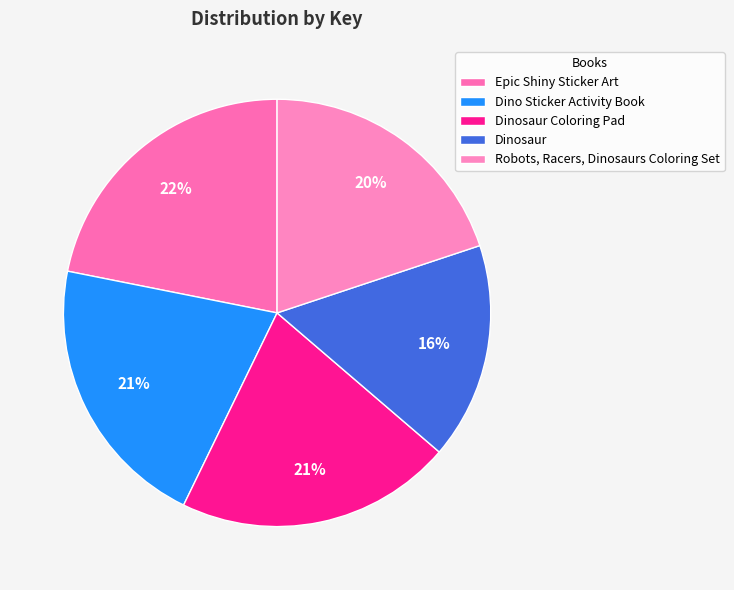

Rank the categories by value from highest to lowest.

Epic Shiny Sticker Art, Dino Sticker Activity Book, Dinosaur Coloring Pad, Robots, Racers, Dinosaurs Coloring Set, Dinosaur